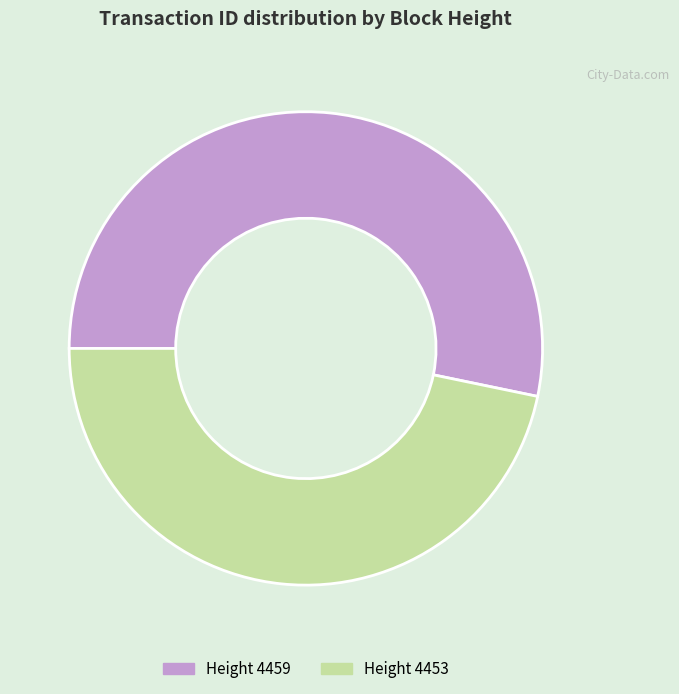

True or false: Height 4453 accounts for 47% of the total.

True